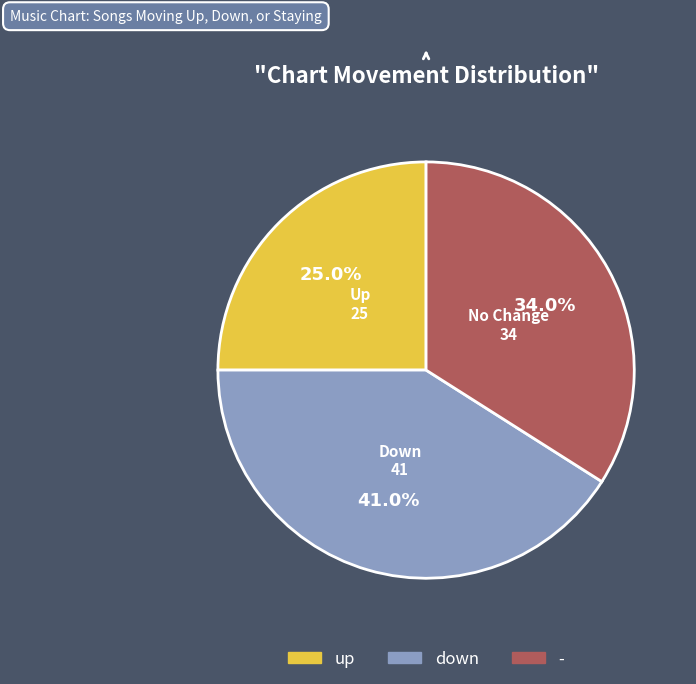

Rank the categories by value from lowest to highest.

up, -, down